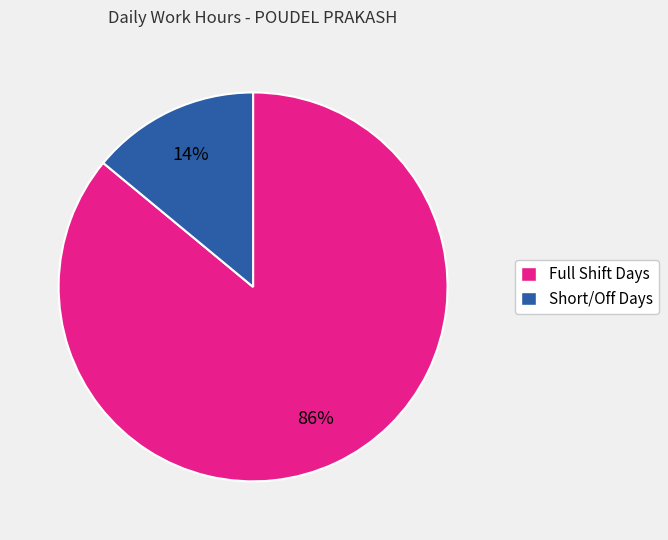

Between Short/Off Days and Full Shift Days, which is larger?

Full Shift Days